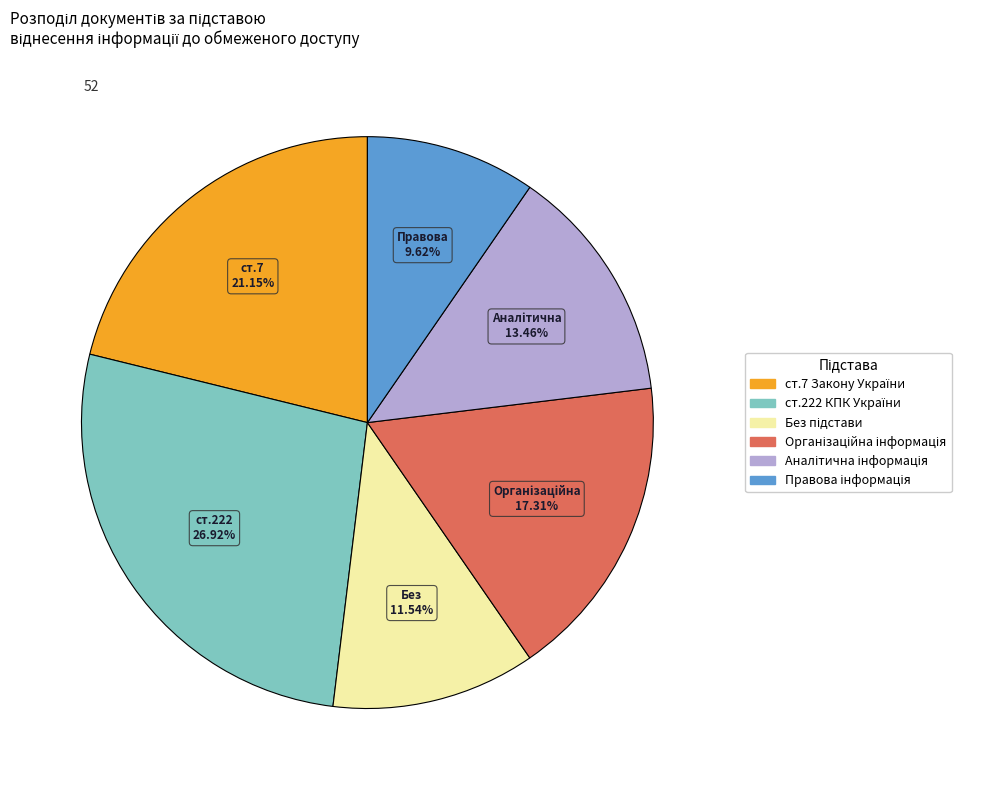

To the nearest percent, what is the average slice percentage?

17%